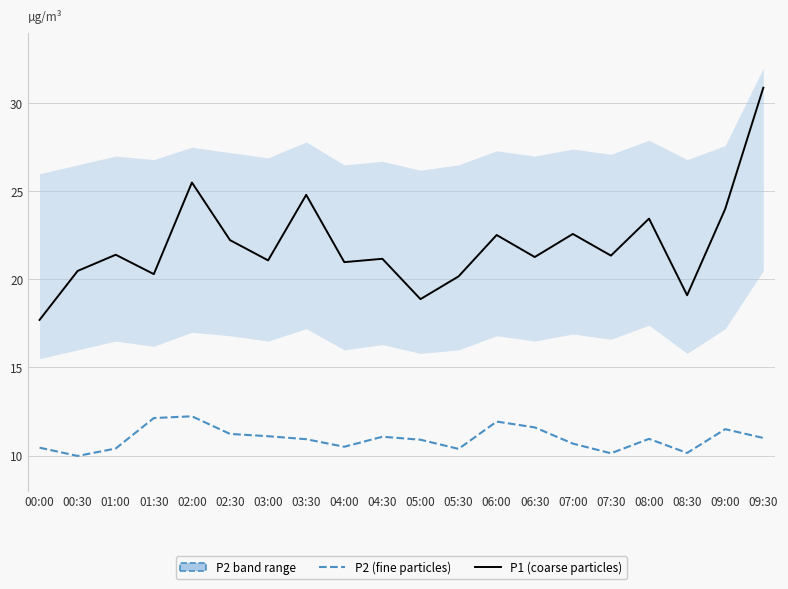

Does the chart display data point markers on the line(s)?

No